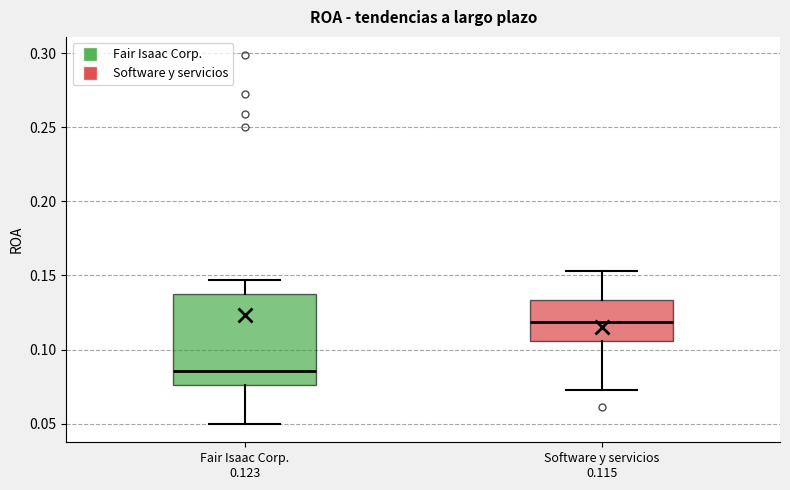

Comparing the boxes themselves (not the whiskers), which one is the tallest?

Fair Isaac Corp. 0.123